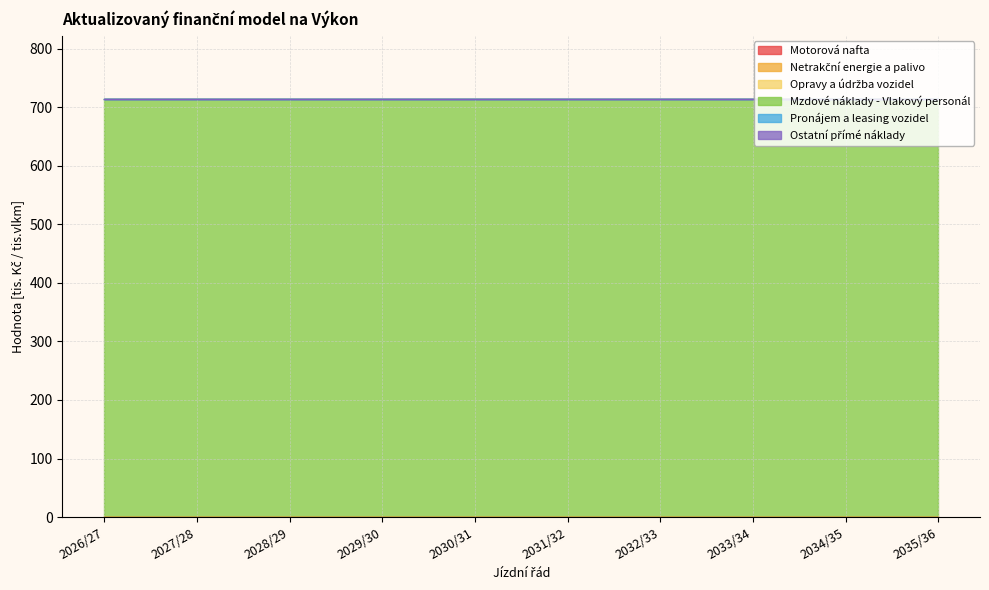

Which label corresponds to the smallest value in the chart?

2026/27